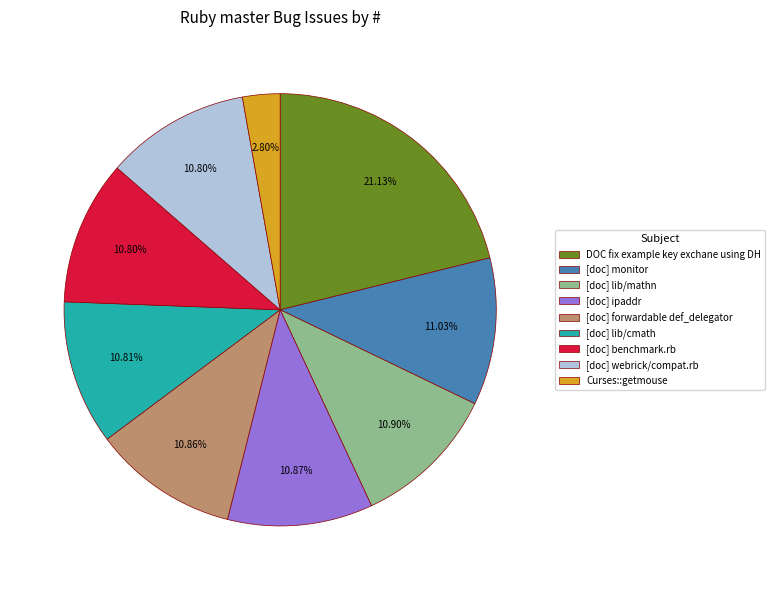

Approximately how many times larger is the value at [doc] lib/mathn compared to DOC fix example key exchane using DH?

0.5